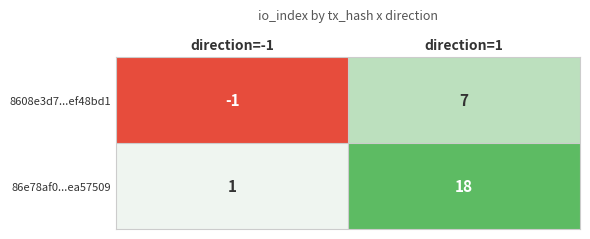

What is the greatest value displayed?

18